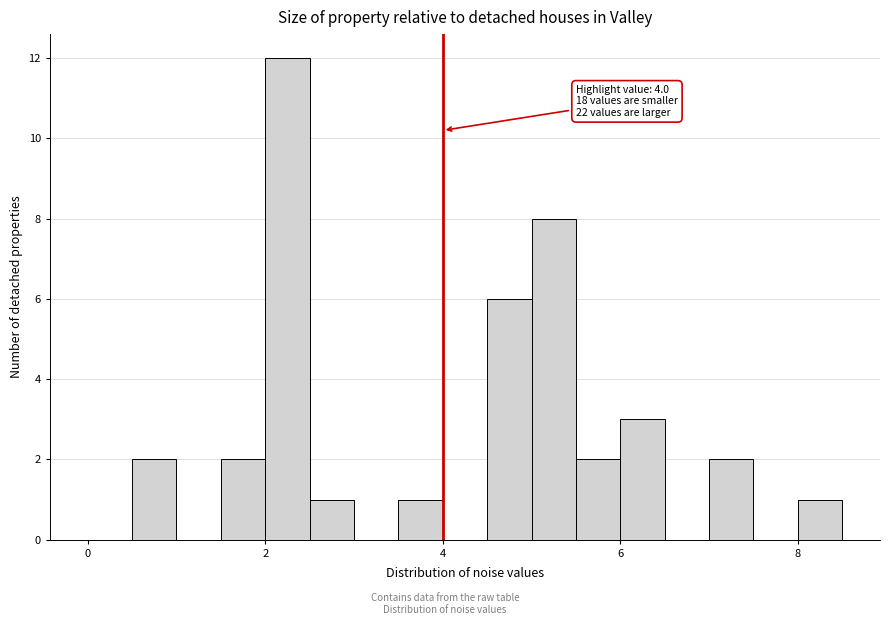

Around what value on the x-axis is the tallest bar? Give the approximate position of its centre, as read against the axis.

2.2